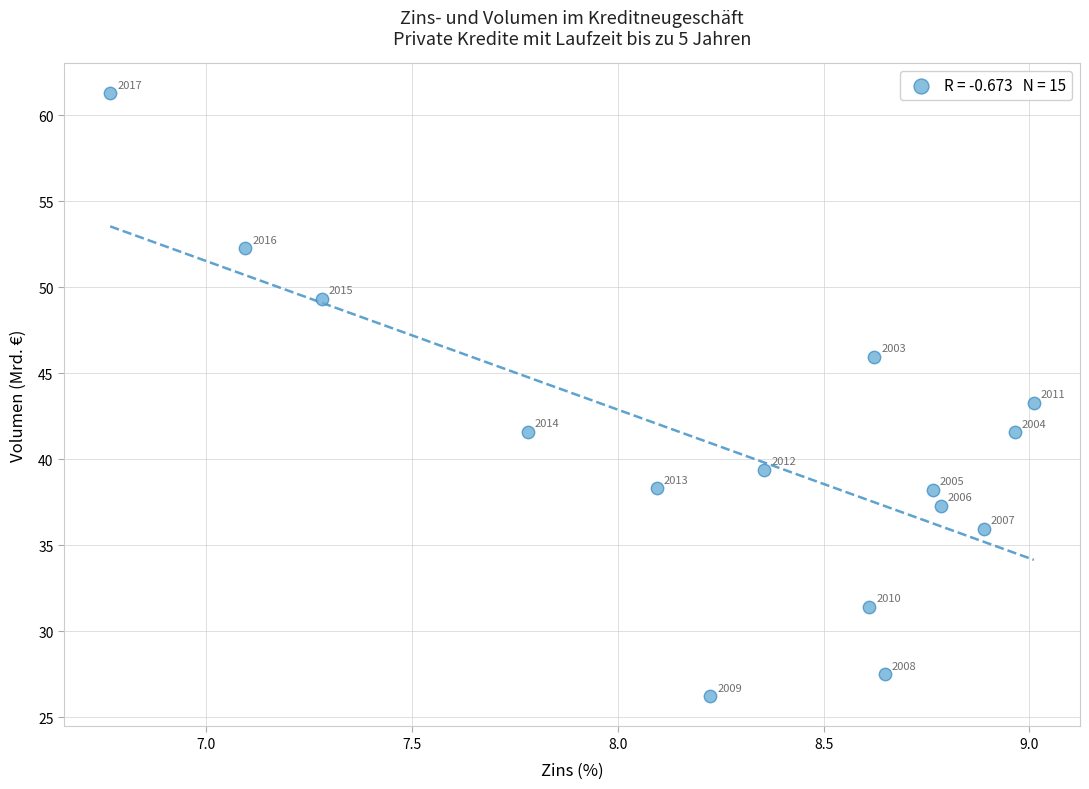

What is the range of Y values (max minus min)?

35.0